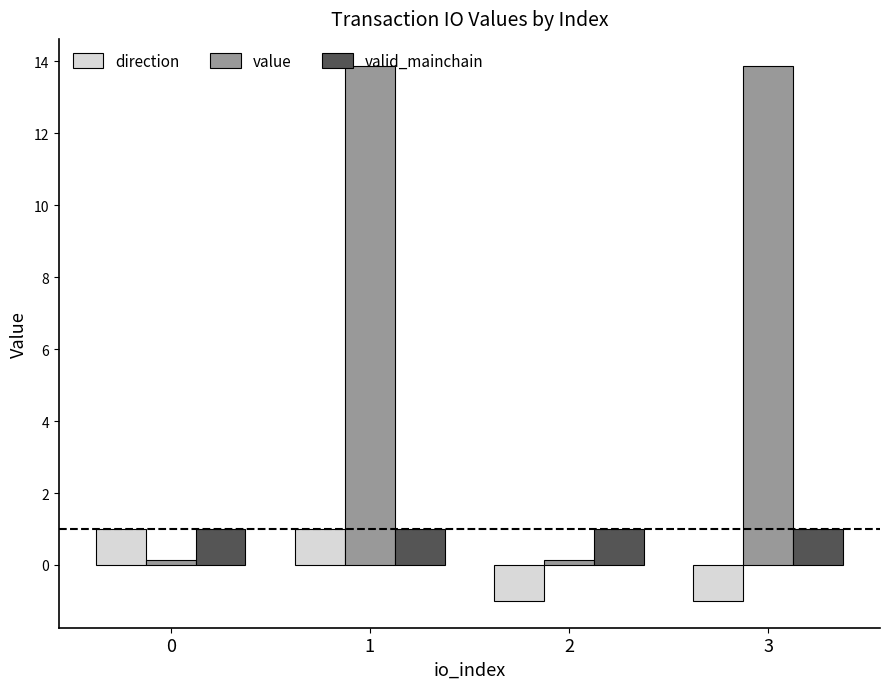

At 3, list the series in order from largest to smallest.

value, valid_mainchain, direction